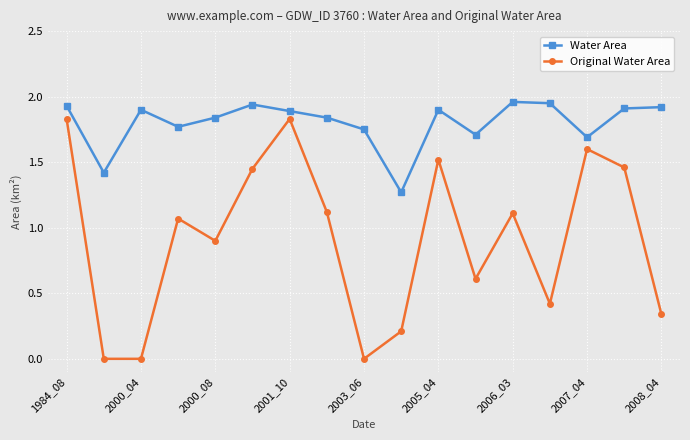

What is the difference between the second highest and second lowest values in the Water Area series?

0.5